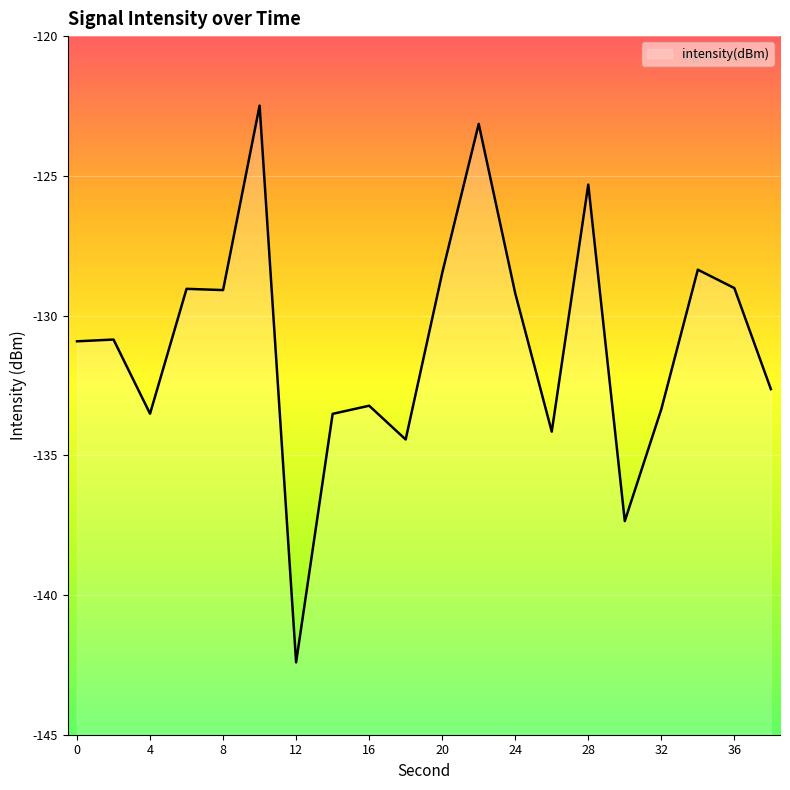

The value at 12 is -49.6. True or false?

False